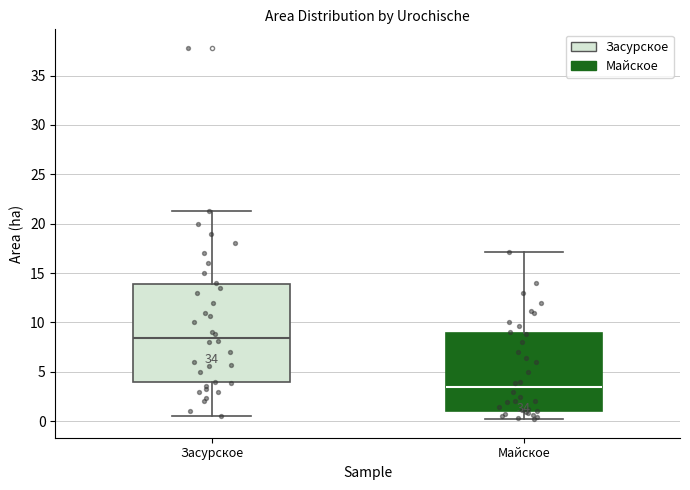

Which box's median line is the highest?

Засурское